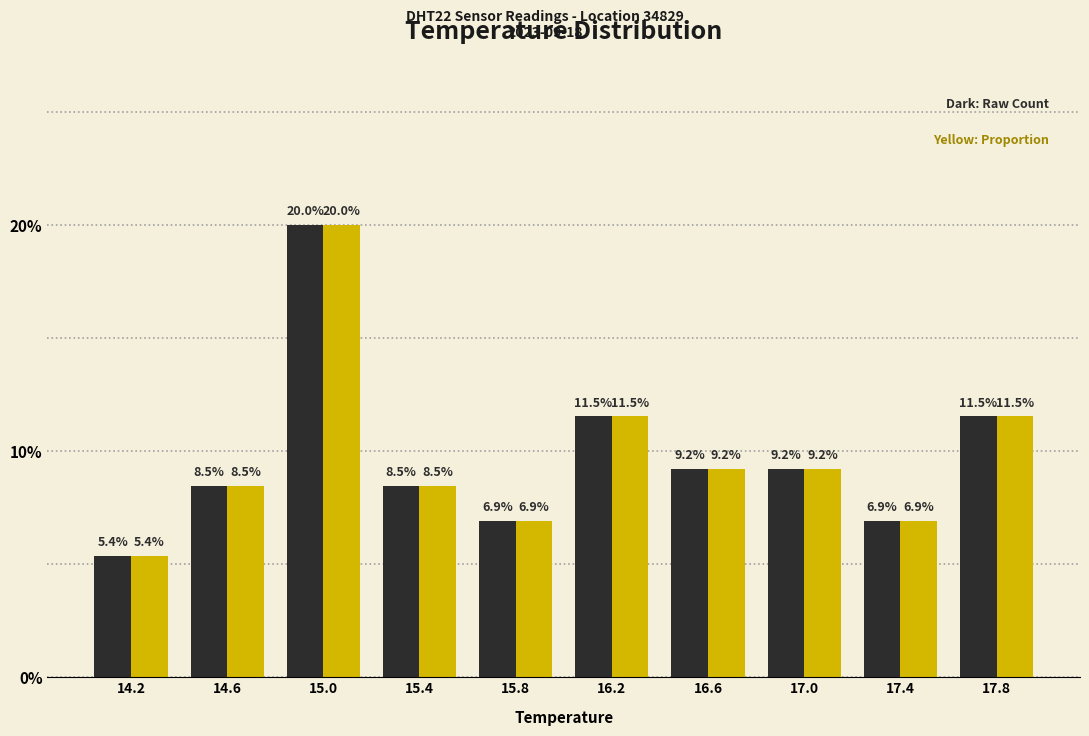

What is the smallest value displayed?

5.4